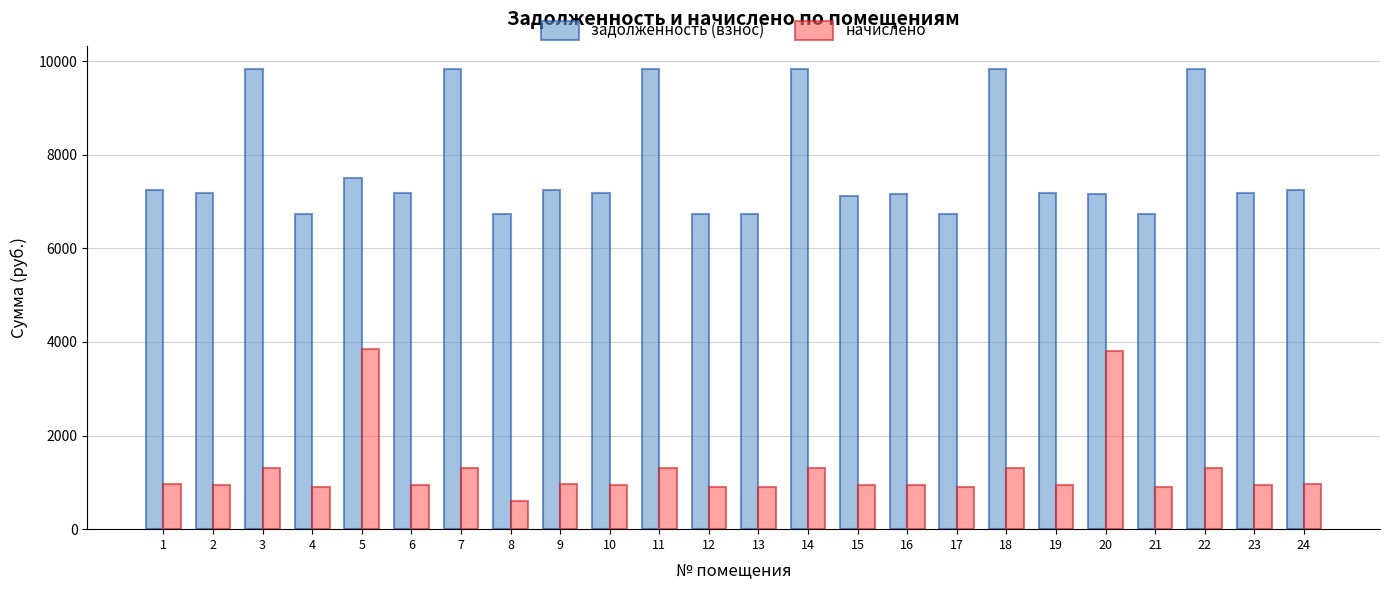

What is the value of the задолженность (взнос) bar at the 10th from the left?

7190.4